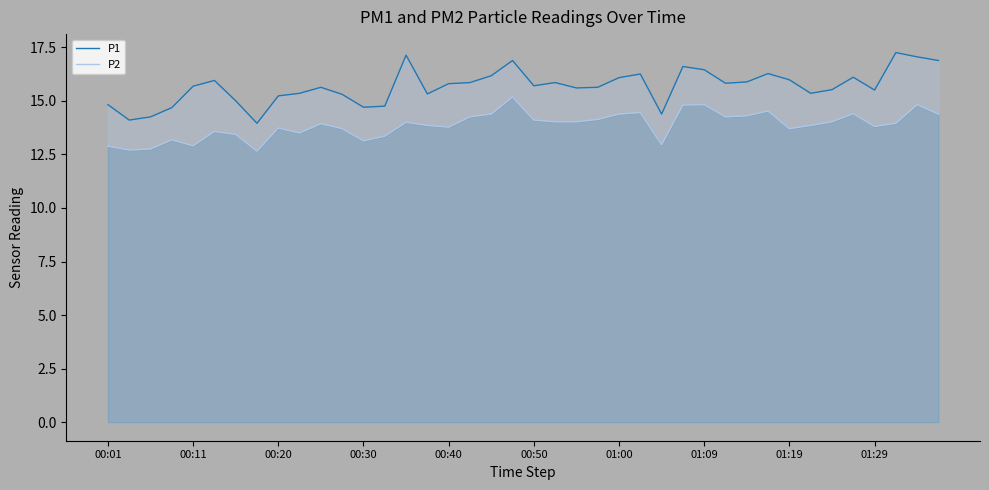

What is the sum of all P1 values?

626.7